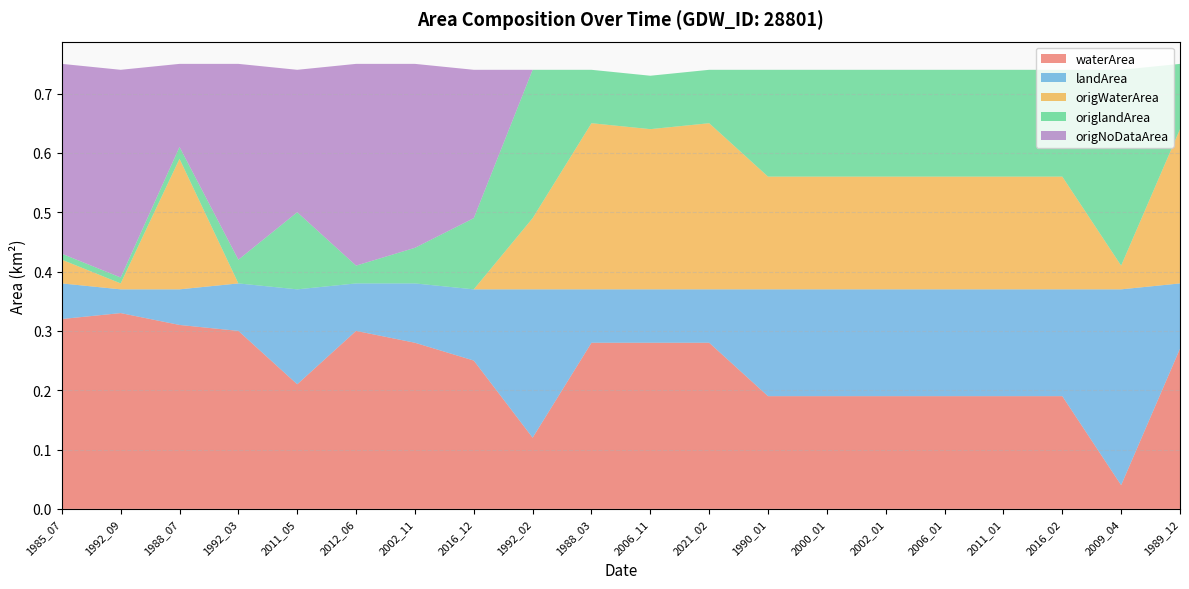

Reading left to right, transcribe all the data shown in this chart.

waterArea: 1985_07=0.3	1992_09=0.3	1988_07=0.3	1992_03=0.3	2011_05=0.2	2012_06=0.3	2002_11=0.3	2016_12=0.2	1992_02=0.1	1988_03=0.3	2006_11=0.3	2021_02=0.3	1990_01=0.2	2000_01=0.2	2002_01=0.2	2006_01=0.2	2011_01=0.2	2016_02=0.2	2009_04=0.0	1989_12=0.3
landArea: 1985_07=0.1	1992_09=0.0	1988_07=0.1	1992_03=0.1	2011_05=0.2	2012_06=0.1	2002_11=0.1	2016_12=0.1	1992_02=0.2	1988_03=0.1	2006_11=0.1	2021_02=0.1	1990_01=0.2	2000_01=0.2	2002_01=0.2	2006_01=0.2	2011_01=0.2	2016_02=0.2	2009_04=0.3	1989_12=0.1
origWaterArea: 1985_07=0.0	1992_09=0.0	1988_07=0.2	1992_03=0.0	2011_05=0.0	2012_06=0.0	2002_11=0.0	2016_12=0.0	1992_02=0.1	1988_03=0.3	2006_11=0.3	2021_02=0.3	1990_01=0.2	2000_01=0.2	2002_01=0.2	2006_01=0.2	2011_01=0.2	2016_02=0.2	2009_04=0.0	1989_12=0.3
origlandArea: 1985_07=0.0	1992_09=0.0	1988_07=0.0	1992_03=0.0	2011_05=0.1	2012_06=0.0	2002_11=0.1	2016_12=0.1	1992_02=0.2	1988_03=0.1	2006_11=0.1	2021_02=0.1	1990_01=0.2	2000_01=0.2	2002_01=0.2	2006_01=0.2	2011_01=0.2	2016_02=0.2	2009_04=0.3	1989_12=0.1
origNoDataArea: 1985_07=0.3	1992_09=0.3	1988_07=0.1	1992_03=0.3	2011_05=0.2	2012_06=0.3	2002_11=0.3	2016_12=0.2	1992_02=0.0	1988_03=0.0	2006_11=0.0	2021_02=0.0	1990_01=0.0	2000_01=0.0	2002_01=0.0	2006_01=0.0	2011_01=0.0	2016_02=0.0	2009_04=0.0	1989_12=0.0